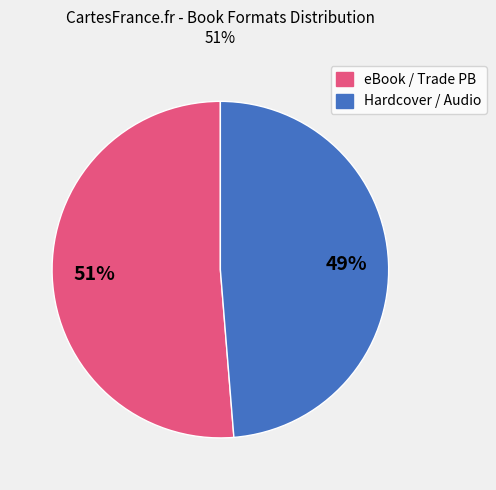

Is there any slice that represents more than half of the pie?

Yes